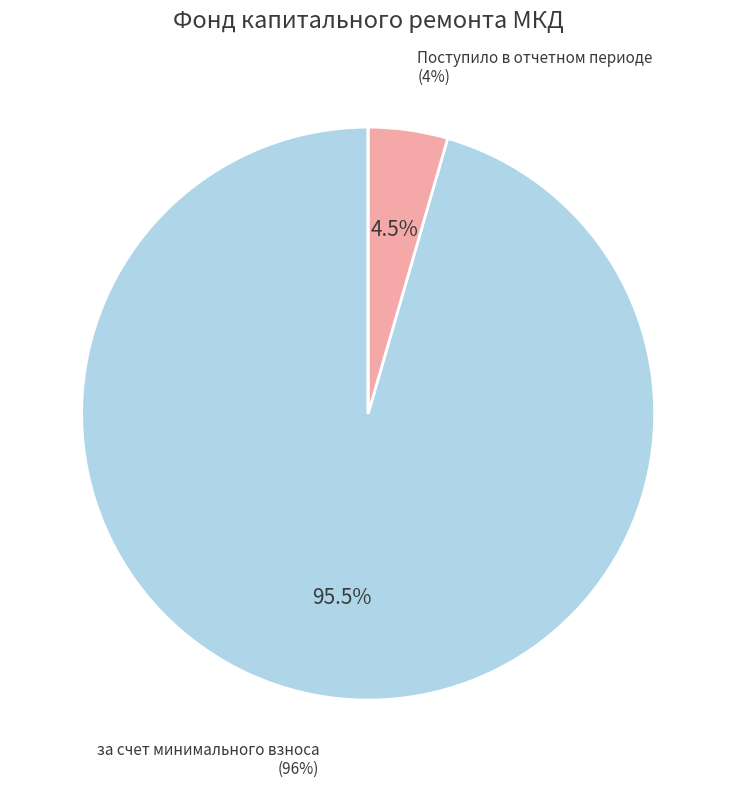

Count the number of slices in the pie.

3